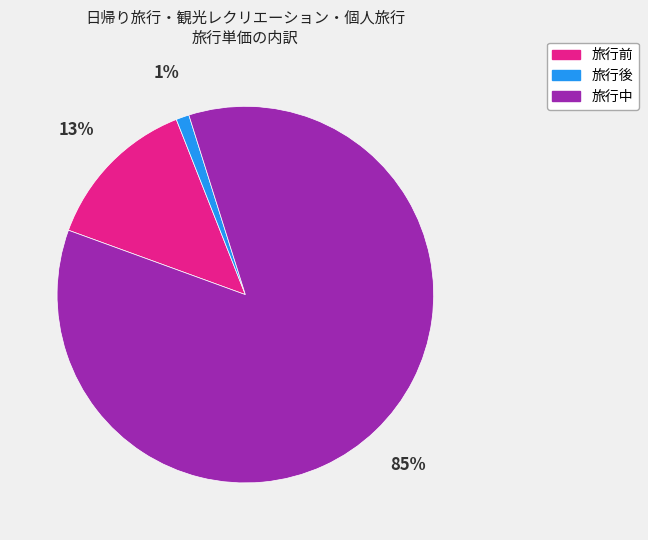

Rank the categories by value from lowest to highest.

旅行後, 旅行前, 旅行中